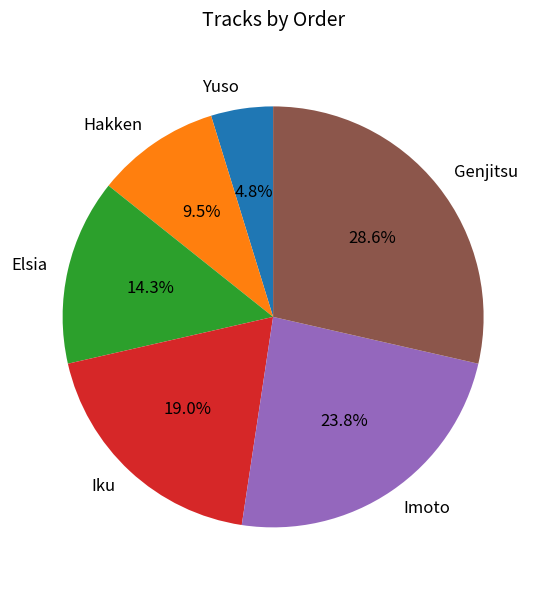

The Imoto slice represents 10% of the pie. True or false?

False